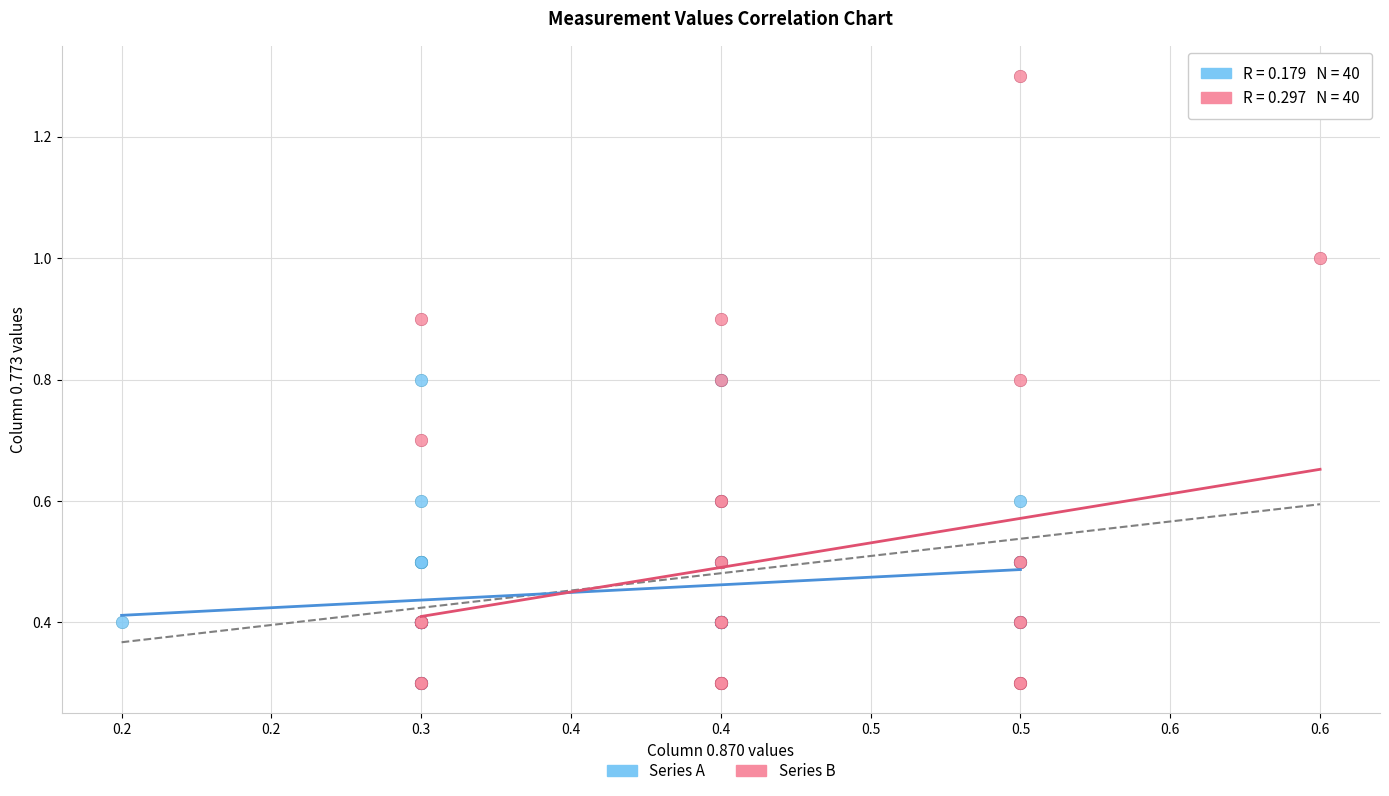

Which series has the widest spread of Y values?

Series B